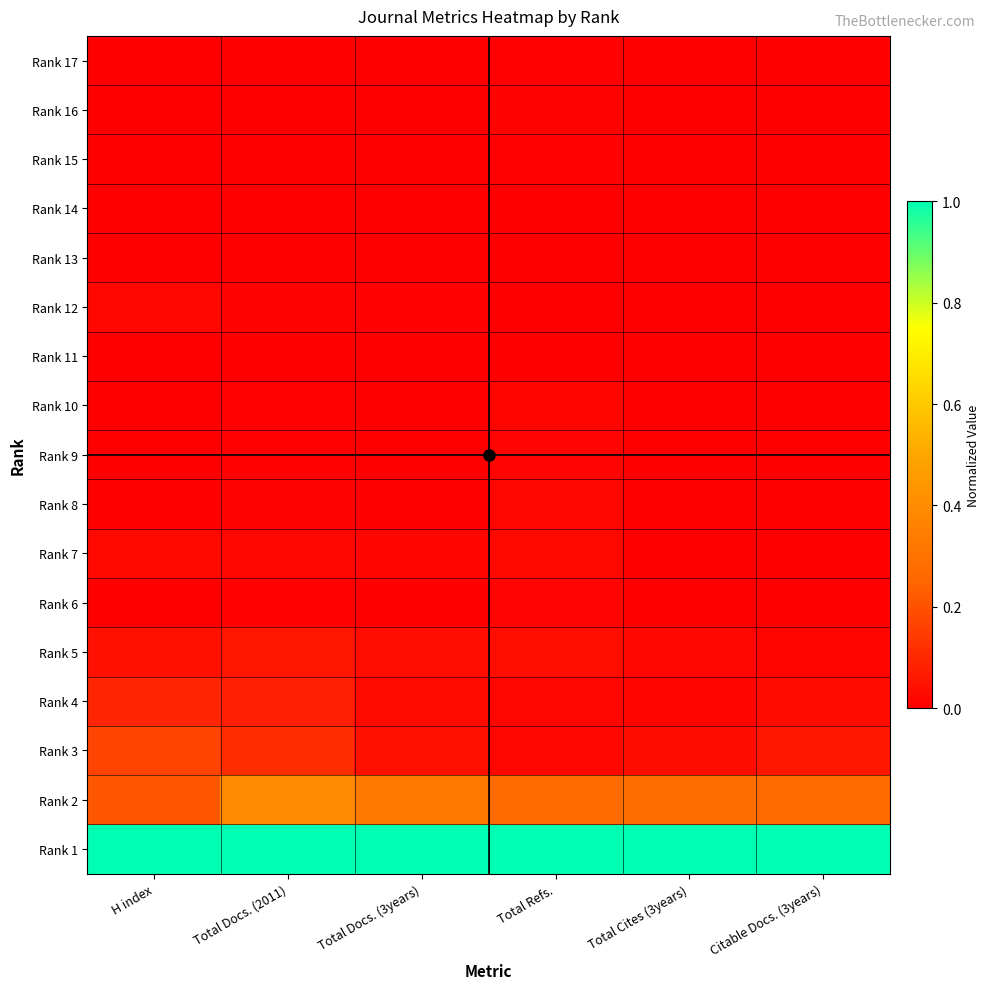

Reading left to right, list all the values displayed in this chart.

Rank 17: H index=0.0	Total Docs. (2011)=0.0	Total Docs. (3years)=0.0	Total Refs.=0.0	Total Cites (3years)=0.0	Citable Docs. (3years)=0.0
Rank 16: H index=0.0	Total Docs. (2011)=0.0	Total Docs. (3years)=0.0	Total Refs.=0.0	Total Cites (3years)=0.0	Citable Docs. (3years)=0.0
Rank 15: H index=0.0	Total Docs. (2011)=0.0	Total Docs. (3years)=0.0	Total Refs.=0.0	Total Cites (3years)=0.0	Citable Docs. (3years)=0.0
Rank 14: H index=0.0	Total Docs. (2011)=0.0	Total Docs. (3years)=0.0	Total Refs.=0.0	Total Cites (3years)=0.0	Citable Docs. (3years)=0.0
Rank 13: H index=0.0	Total Docs. (2011)=0.0	Total Docs. (3years)=0.0	Total Refs.=0.0	Total Cites (3years)=0.0	Citable Docs. (3years)=0.0
Rank 12: H index=0.0	Total Docs. (2011)=0.0	Total Docs. (3years)=0.0	Total Refs.=0.0	Total Cites (3years)=0.0	Citable Docs. (3years)=0.0
Rank 11: H index=0.0	Total Docs. (2011)=0.0	Total Docs. (3years)=0.0	Total Refs.=0.0	Total Cites (3years)=0.0	Citable Docs. (3years)=0.0
Rank 10: H index=0.0	Total Docs. (2011)=0.0	Total Docs. (3years)=0.0	Total Refs.=0.0	Total Cites (3years)=0.0	Citable Docs. (3years)=0.0
Rank 9: H index=0.0	Total Docs. (2011)=0.0	Total Docs. (3years)=0.0	Total Refs.=0.0	Total Cites (3years)=0.0	Citable Docs. (3years)=0.0
Rank 8: H index=0.0	Total Docs. (2011)=0.0	Total Docs. (3years)=0.0	Total Refs.=0.0	Total Cites (3years)=0.0	Citable Docs. (3years)=0.0
Rank 7: H index=0.0	Total Docs. (2011)=0.0	Total Docs. (3years)=0.0	Total Refs.=0.0	Total Cites (3years)=0.0	Citable Docs. (3years)=0.0
Rank 6: H index=0.0	Total Docs. (2011)=0.0	Total Docs. (3years)=0.0	Total Refs.=0.0	Total Cites (3years)=0.0	Citable Docs. (3years)=0.0
Rank 5: H index=0.0	Total Docs. (2011)=0.1	Total Docs. (3years)=0.0	Total Refs.=0.0	Total Cites (3years)=0.0	Citable Docs. (3years)=0.0
Rank 4: H index=0.1	Total Docs. (2011)=0.1	Total Docs. (3years)=0.0	Total Refs.=0.0	Total Cites (3years)=0.0	Citable Docs. (3years)=0.0
Rank 3: H index=0.2	Total Docs. (2011)=0.1	Total Docs. (3years)=0.0	Total Refs.=0.0	Total Cites (3years)=0.0	Citable Docs. (3years)=0.1
Rank 2: H index=0.2	Total Docs. (2011)=0.4	Total Docs. (3years)=0.3	Total Refs.=0.3	Total Cites (3years)=0.3	Citable Docs. (3years)=0.3
Rank 1: H index=1.0	Total Docs. (2011)=1.0	Total Docs. (3years)=1.0	Total Refs.=1.0	Total Cites (3years)=1.0	Citable Docs. (3years)=1.0